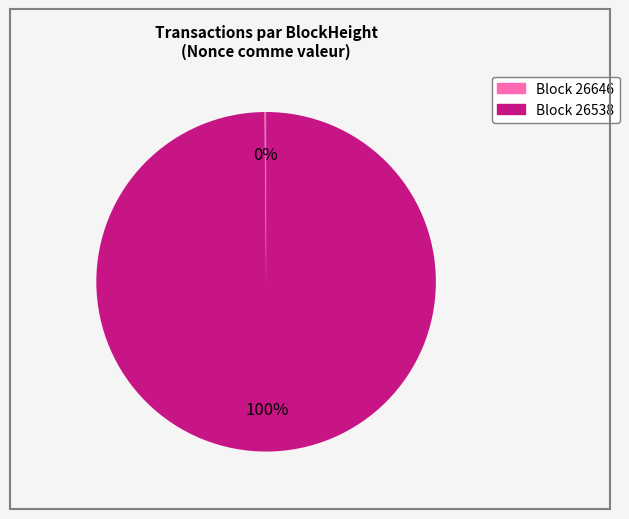

Does any single category account for the majority?

Yes